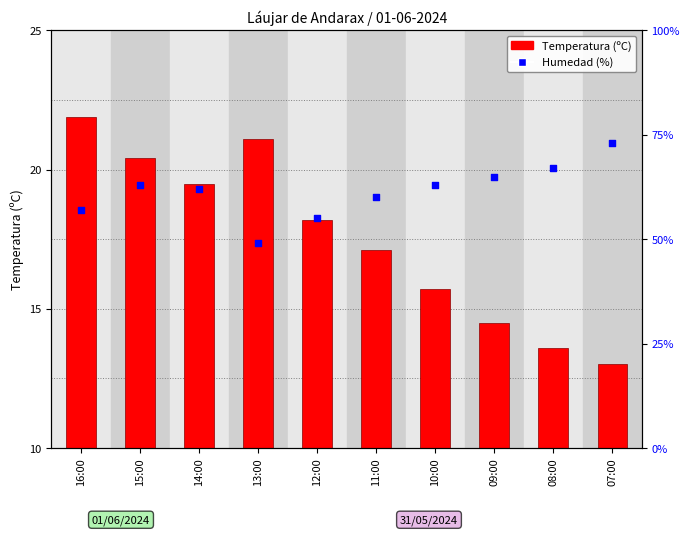

Which series has the largest Y range (max minus min)?

Humedad (%)